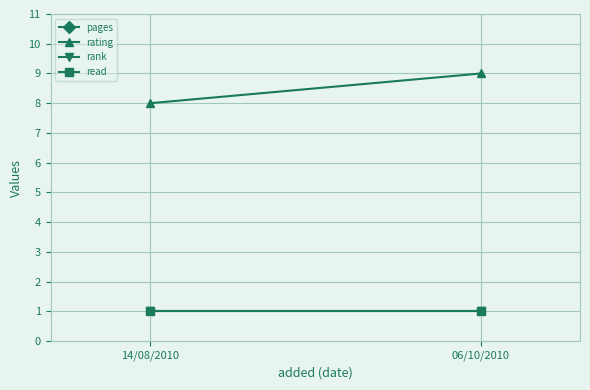

Which label corresponds to the largest value in the chart?

06/10/2010